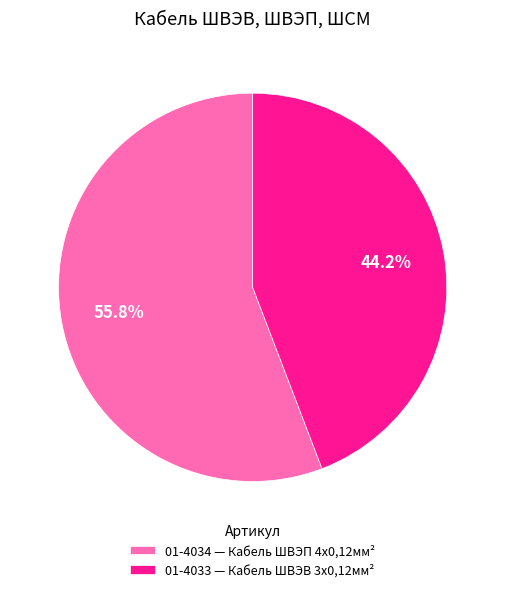

To the nearest percent, what is the average slice percentage?

50%